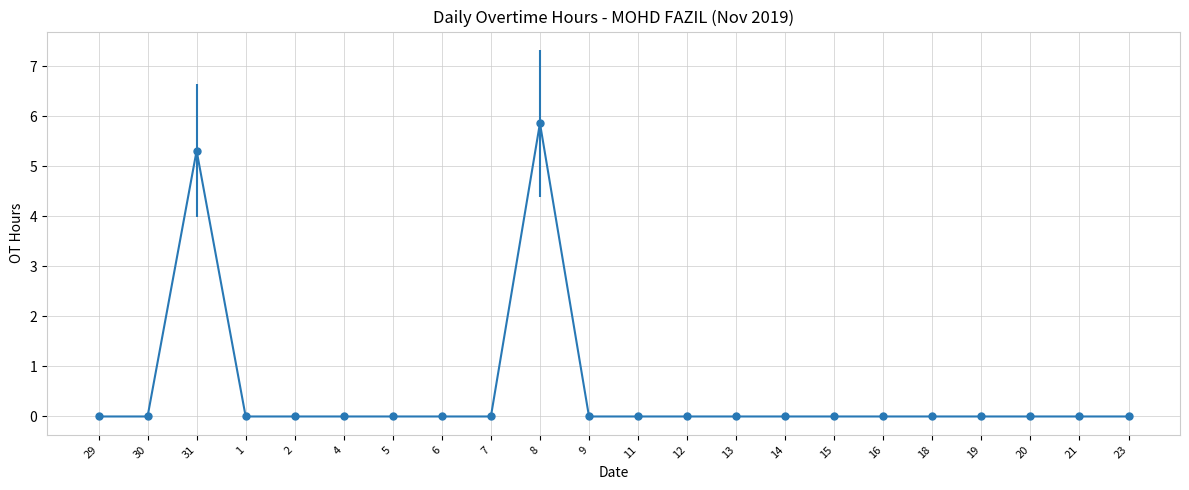

Reading right to left, transcribe all the data shown in this chart.

0.0	0.0	0.0	0.0	0.0	0.0	0.0	0.0	0.0	0.0	0.0	0.0	5.9	0.0	0.0	0.0	0.0	0.0	0.0	5.3	0.0	0.0